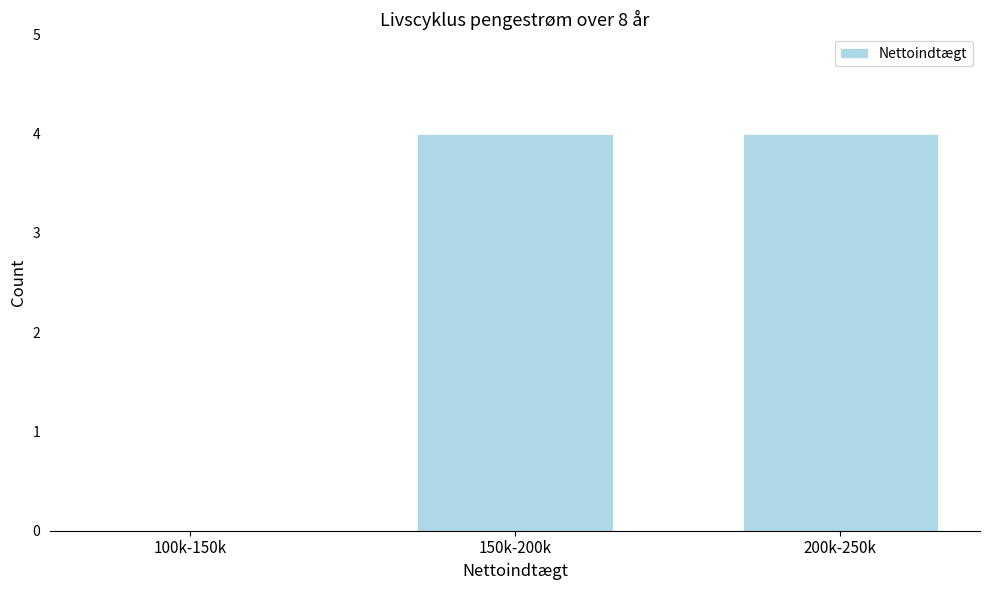

Reading right to left, transcribe all the data shown in this chart.

200k-250k=4	150k-200k=4	100k-150k=0